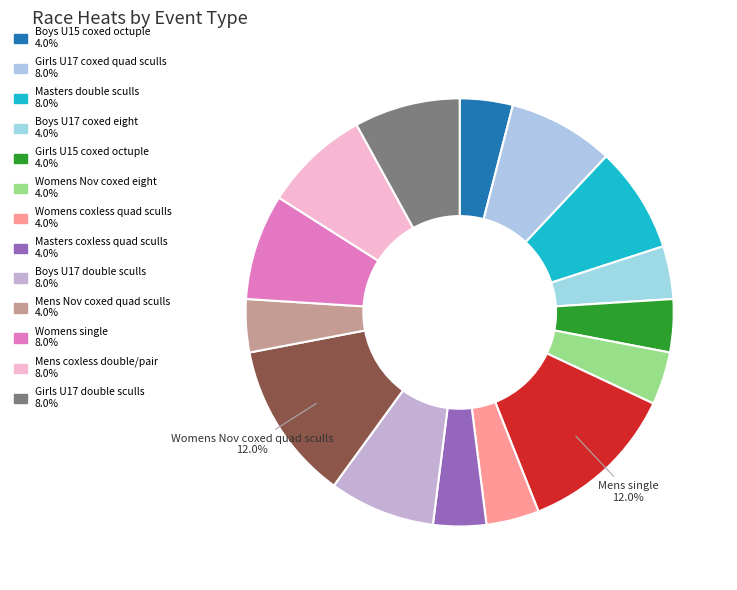

How many slices are in this pie chart?

15